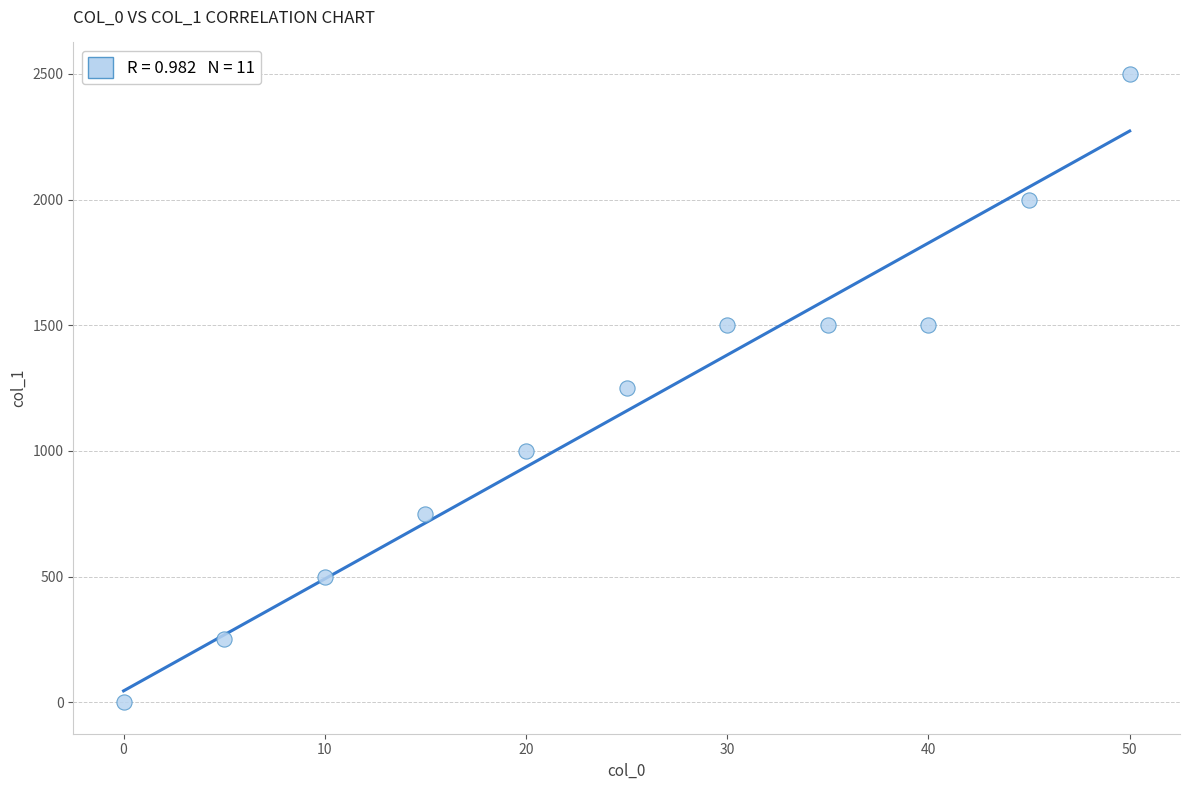

What is the range of Y values (max minus min)?

2500